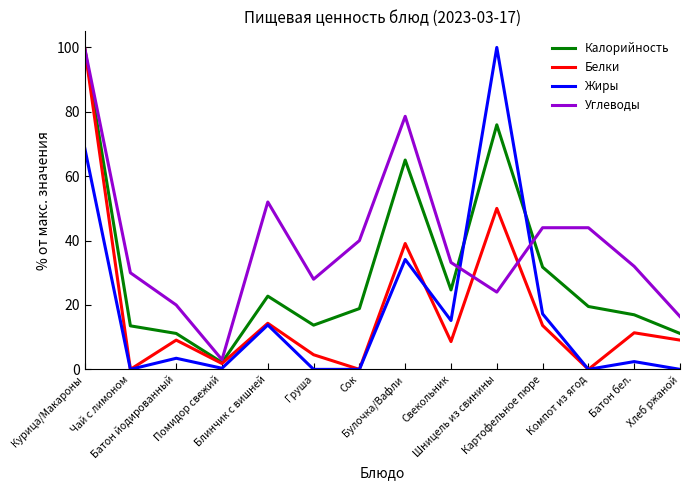

Which category has the highest value in the Белки series?

Курица/Макароны